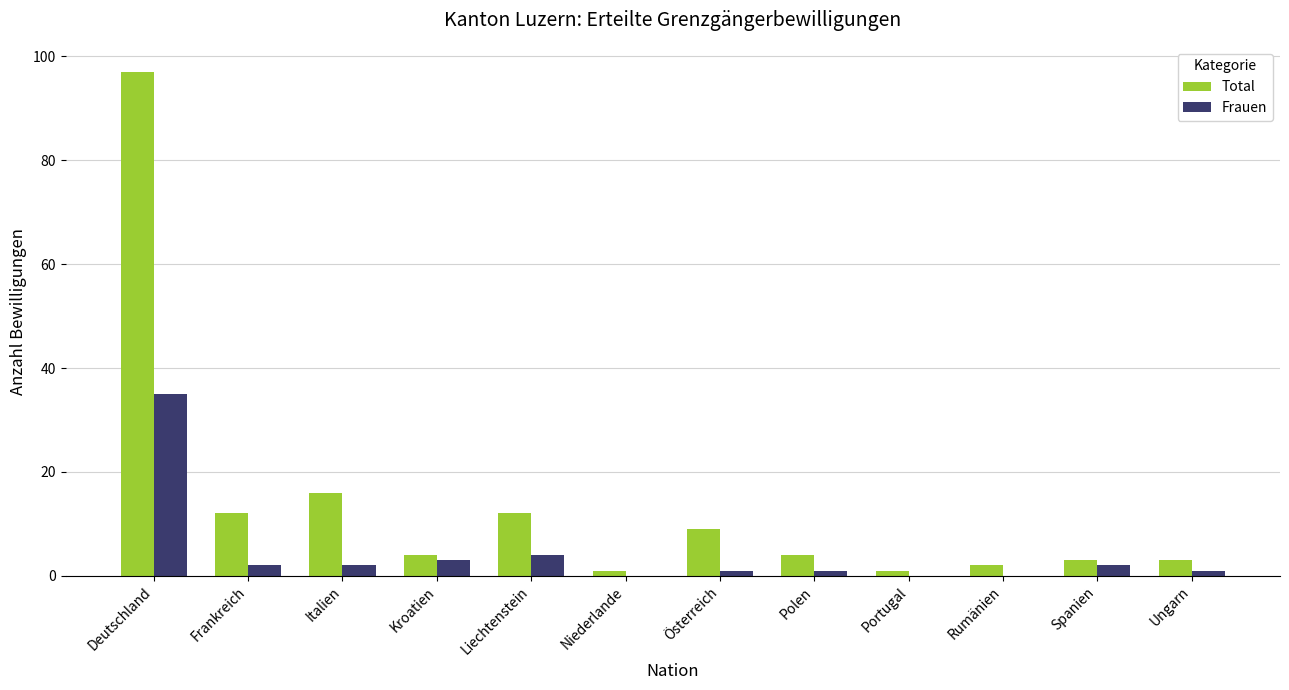

The Frauen series shows 3 at Kroatien. True or false?

True